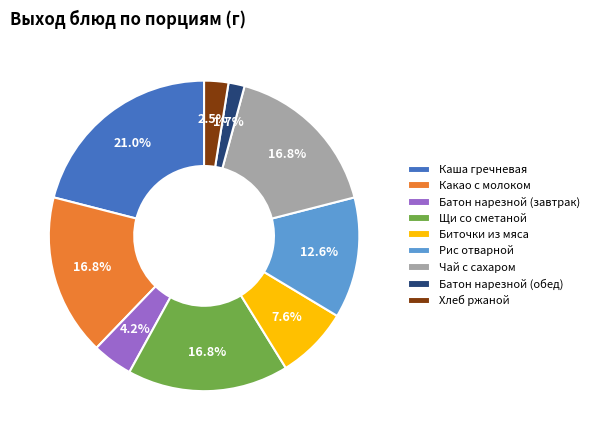

To the nearest percent, what is the difference between the largest and smallest slice percentages?

19%